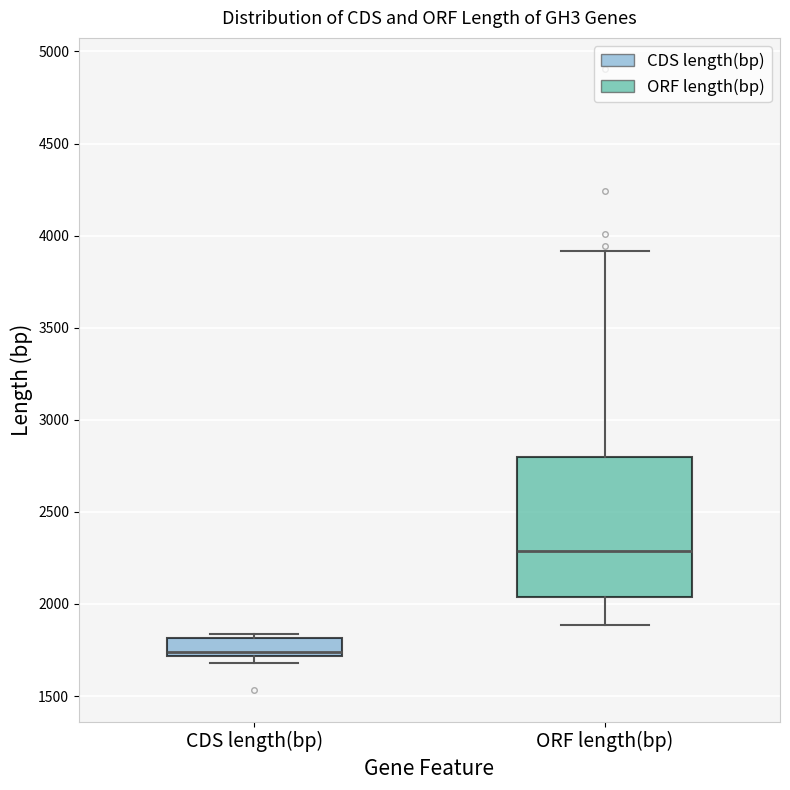

Where does the upper whisker of the box for ORF length(bp) end on the y-axis? The values are not printed on the chart, so give them approximately, as read against the axis.

3900